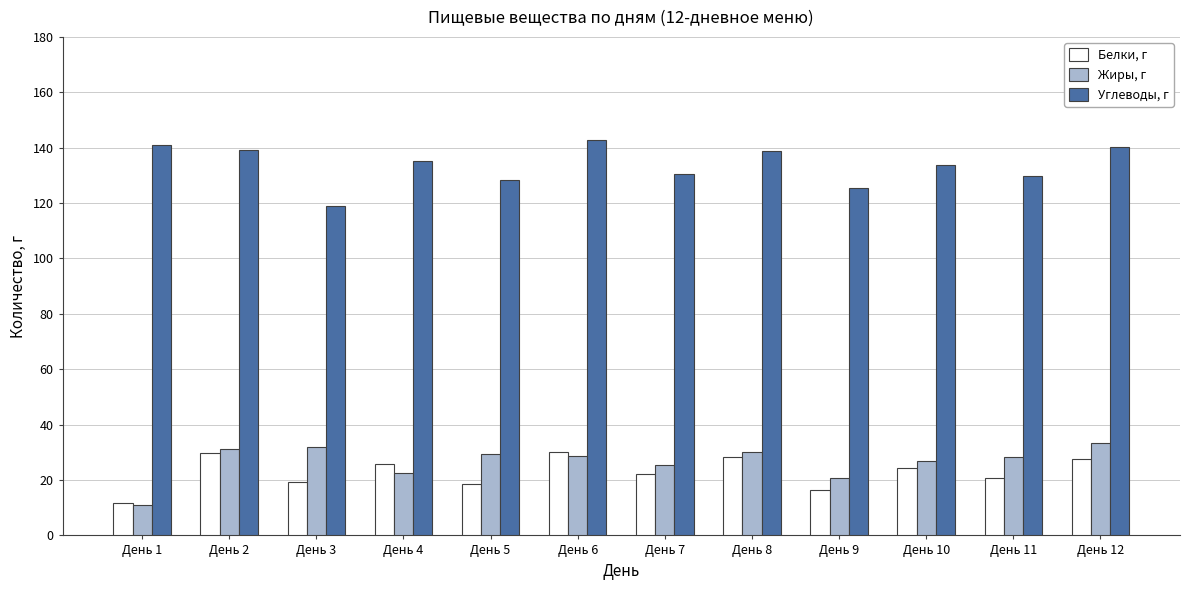

Where does the Углеводы, г series first go above 135?

День 1